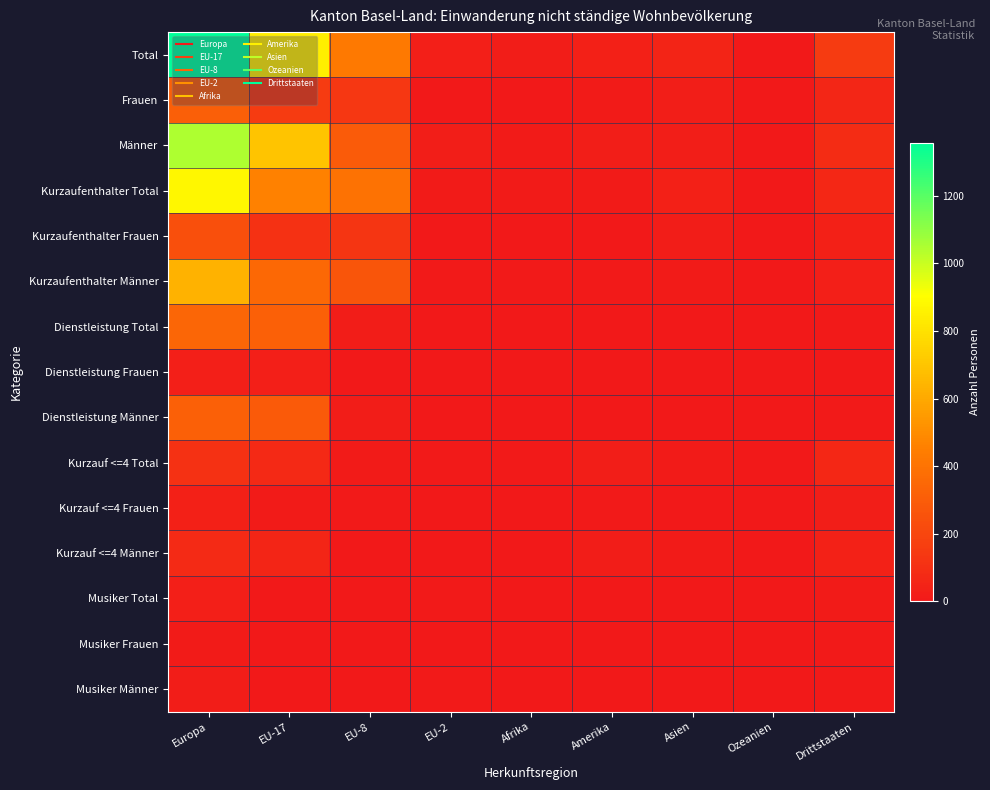

At which category does the chart reach its minimum across all series?

Amerika